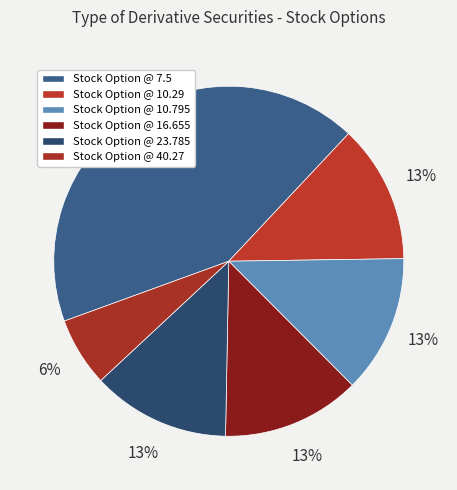

Count the number of slices in the pie.

6